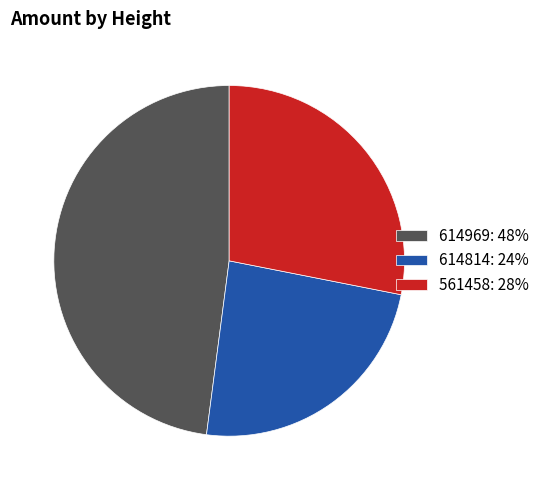

Which slice is the smallest?

614814